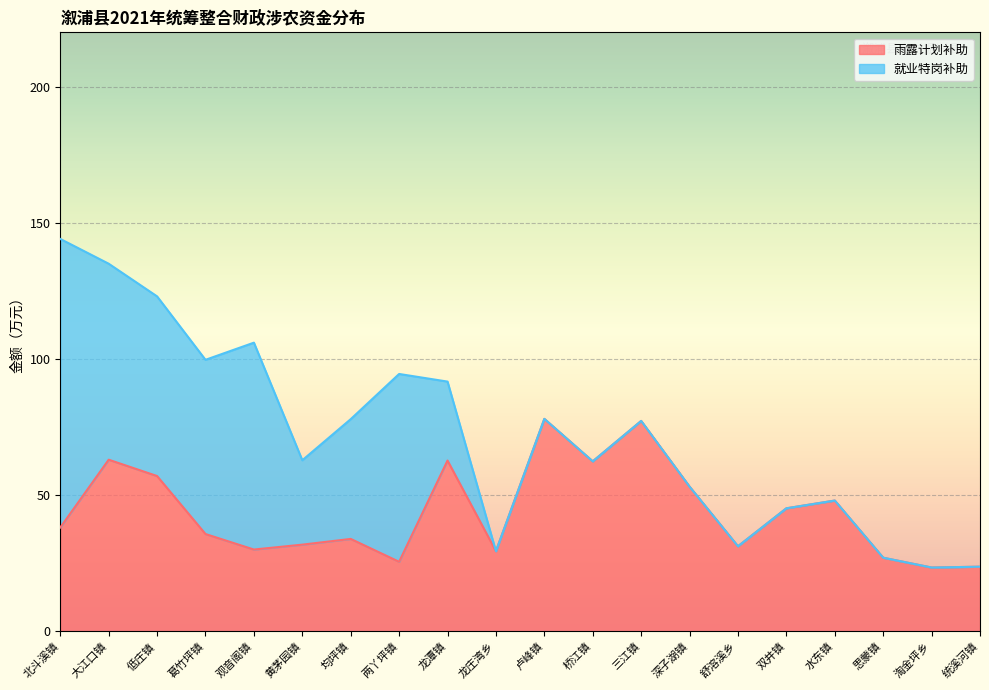

List the labels in order of value, smallest first.

淘金坪乡, 统溪河镇, 两丫坪镇, 思蒙镇, 龙庄湾乡, 观音阁镇, 舒溶溪乡, 黄茅园镇, 均坪镇, 葛竹坪镇, 北斗溪镇, 双井镇, 水东镇, 深子湖镇, 低庄镇, 桥江镇, 龙潭镇, 大江口镇, 三江镇, 卢峰镇